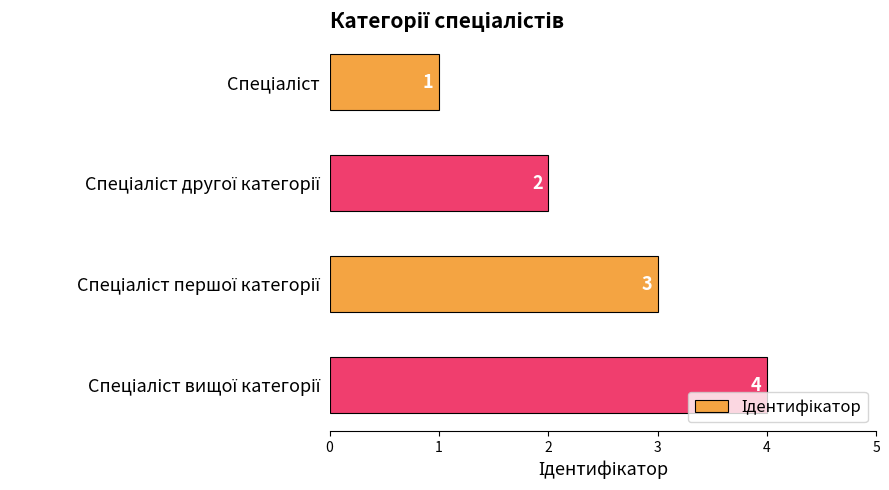

What is the maximum value shown in the chart?

4